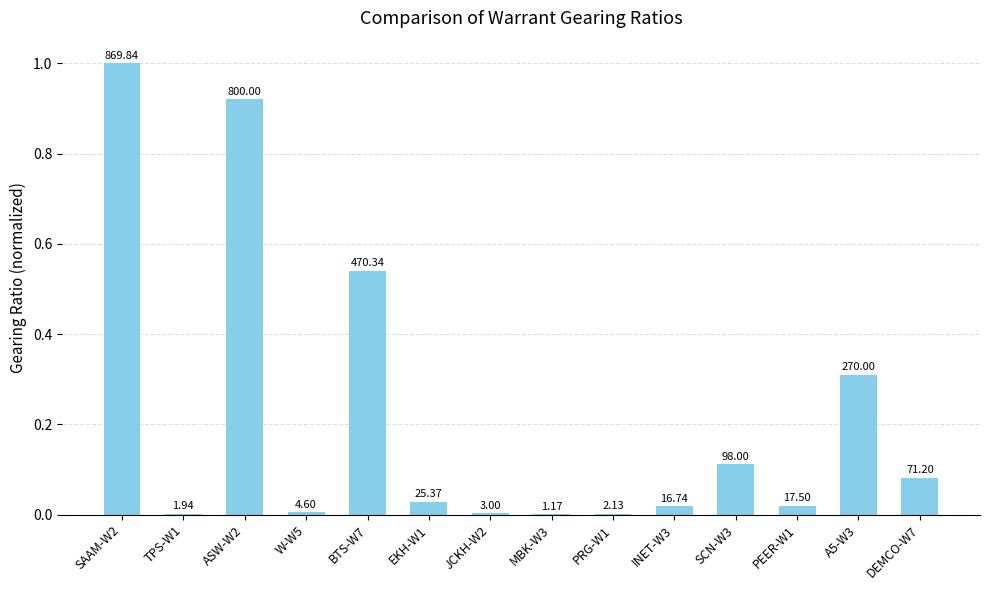

Reading right to left, what are all the values shown in this chart?

0.1	0.3	0.0	0.1	0.0	0.0	0.0	0.0	0.0	0.5	0.0	0.9	0.0	1.0